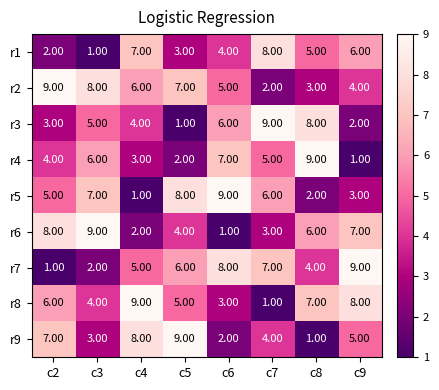

How many distinct data groups are displayed?

9